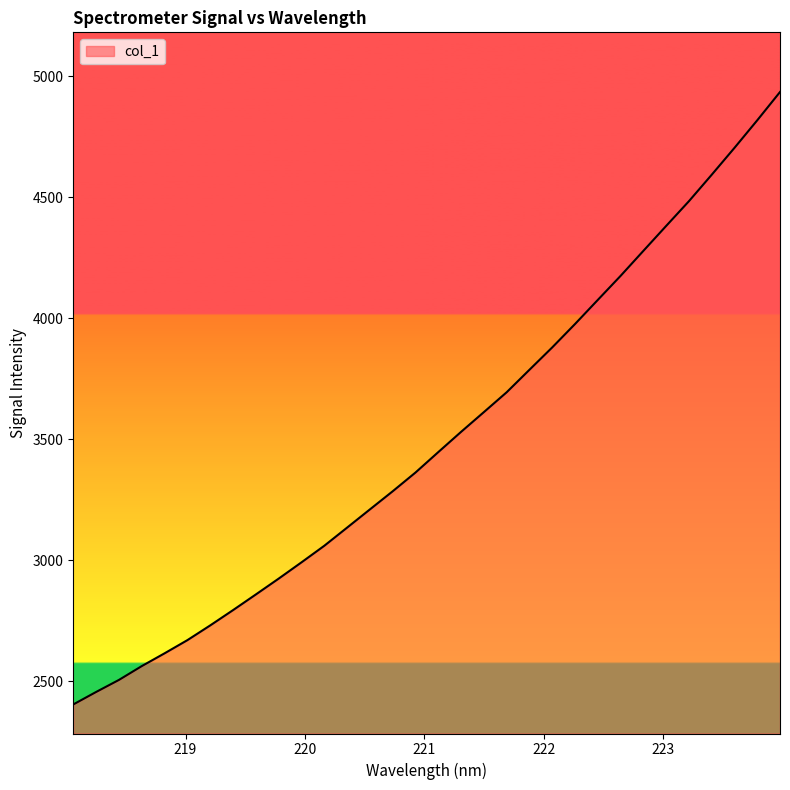

How many series are shown in this chart?

1